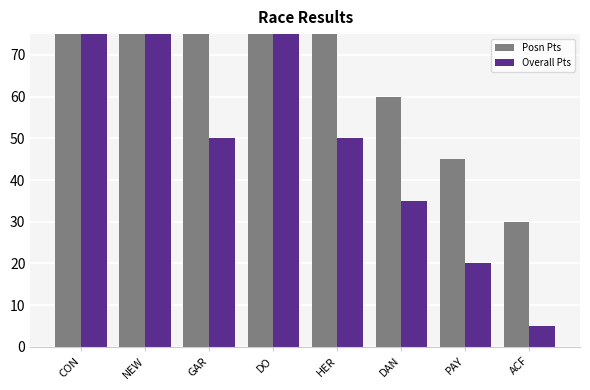

What is the total value across all series at PAY?

65